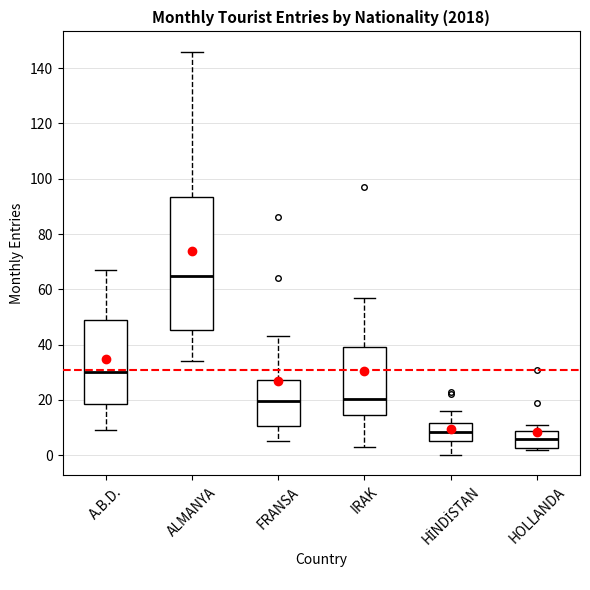

Reading left to right, read every box against the y-axis: the position of its median line, the range the box covers, and the ends of its whiskers. The values are not printed on the chart, so give them approximately, as read against the axis.

A.B.D.: median 30, box 18 to 50, whiskers 10 to 68
ALMANYA: median 66, box 46 to 94, whiskers 34 to 146
FRANSA: median 20, box 10 to 28, whiskers 6 to 44
IRAK: median 20, box 14 to 40, whiskers 4 to 58
HİNDİSTAN: median 8, box 6 to 12, whiskers 0 to 16
HOLLANDA: median 6, box 2 to 8, whiskers 2 (just below the box's lower edge) to 12